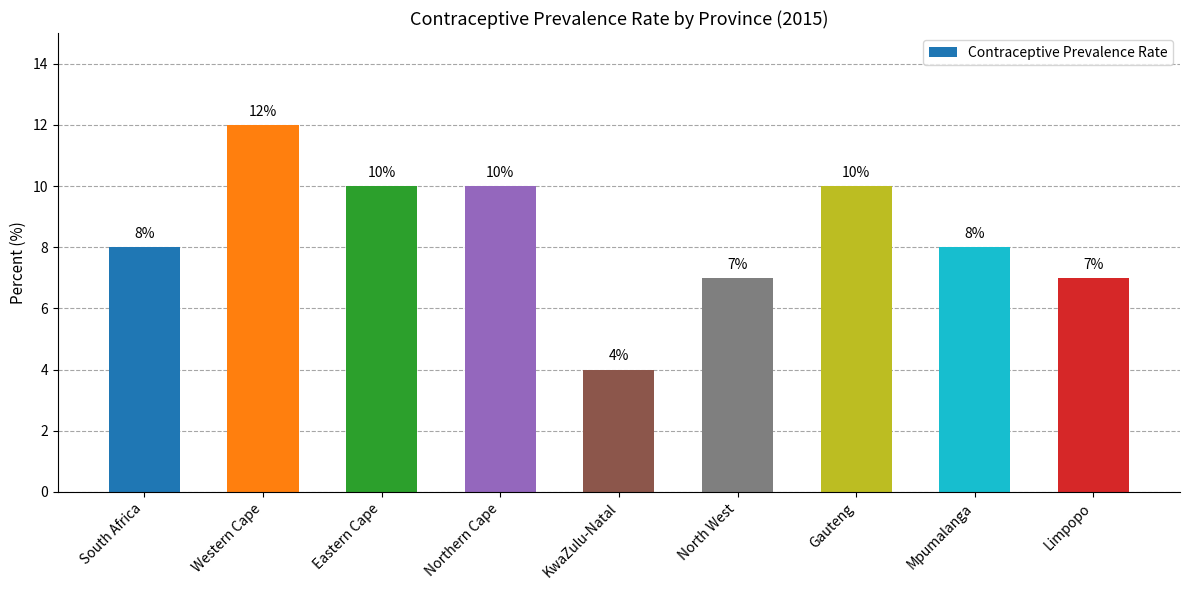

Count the values in the range 7 to 10.

7